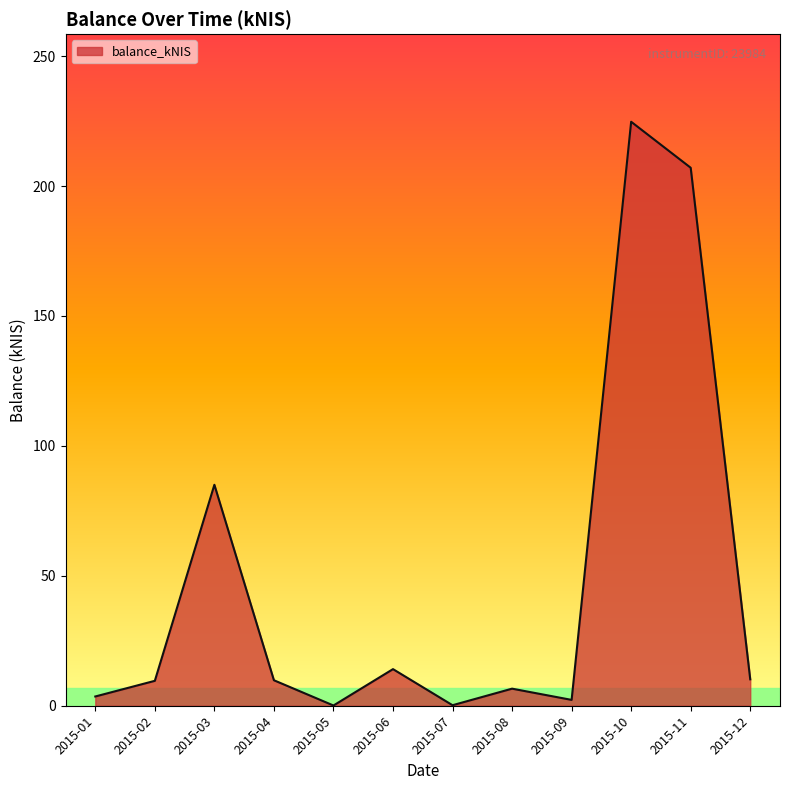

What is the difference between the maximum and minimum values?

224.6